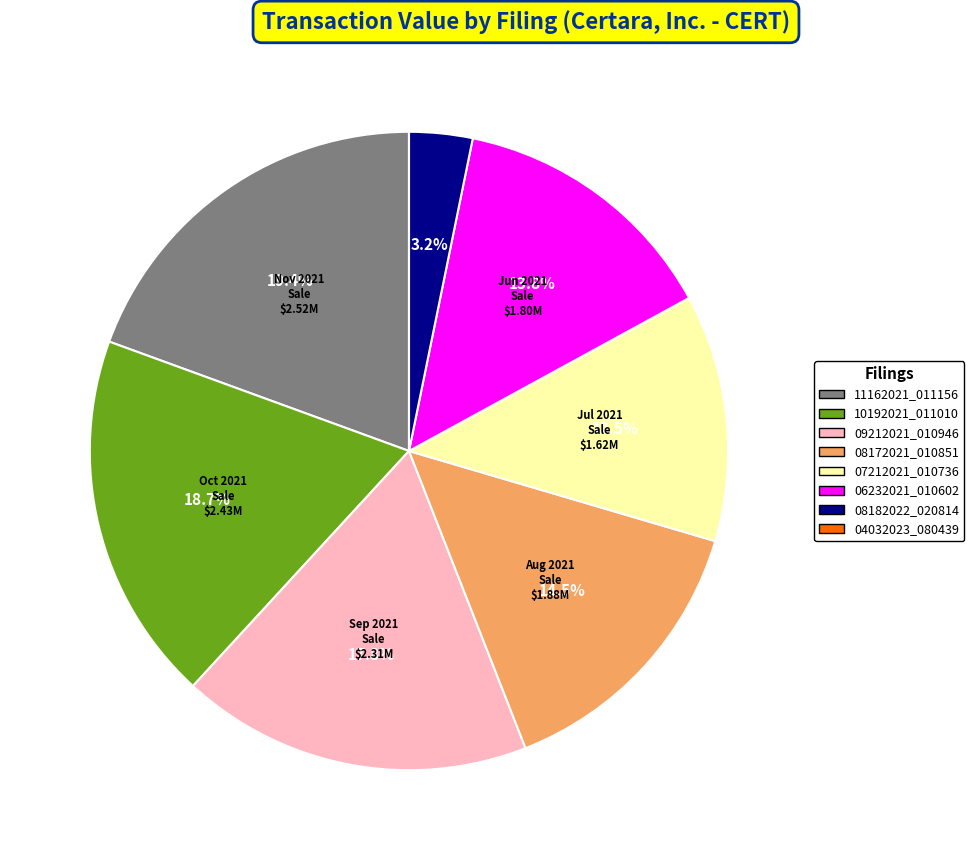

Does any single category account for the majority?

No